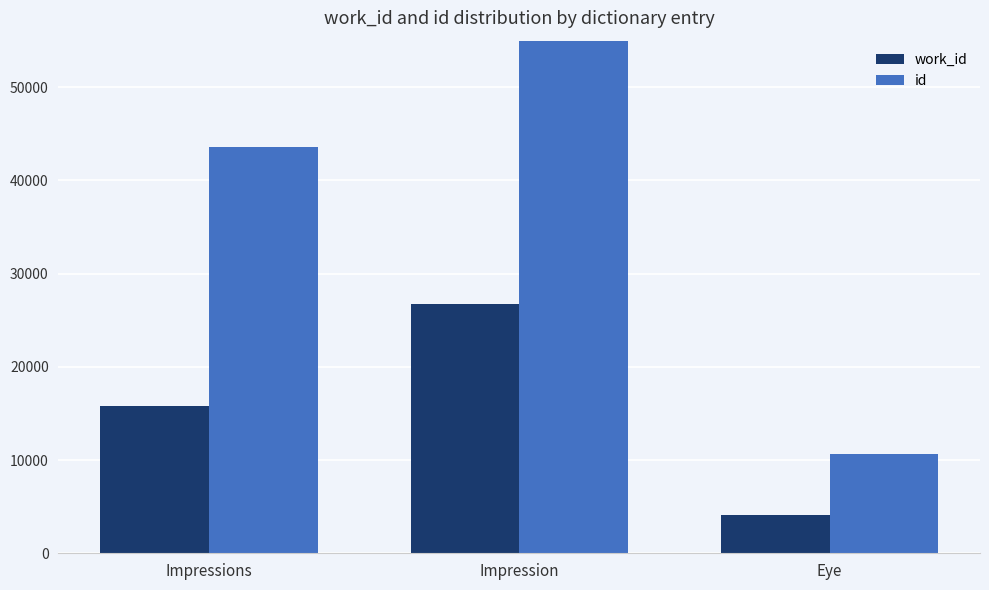

The work_id series shows 22817 at Impressions. True or false?

False